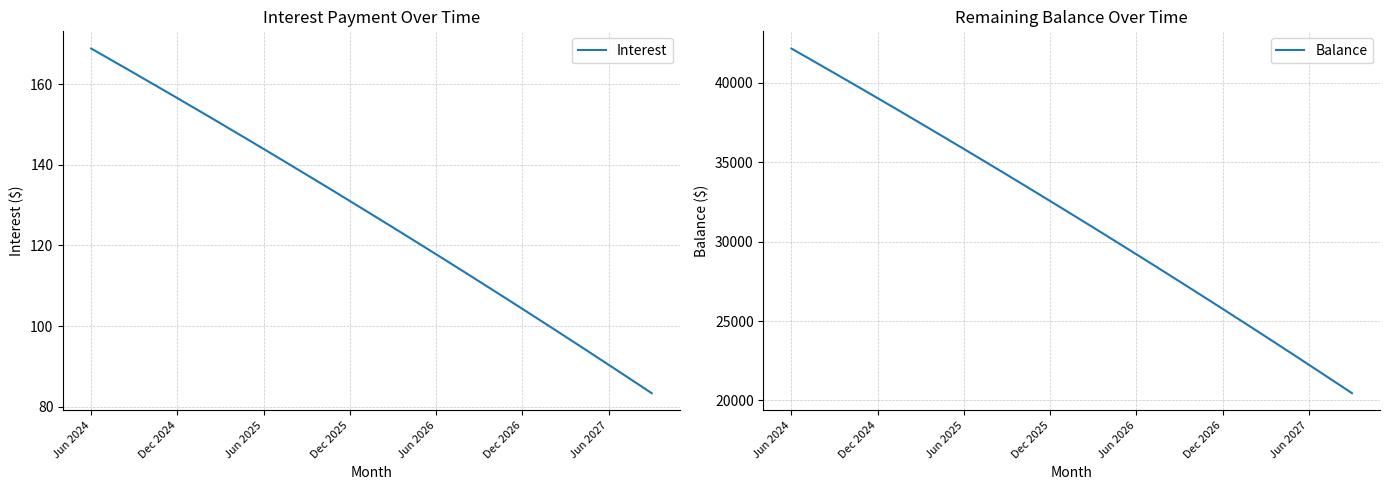

Where does the Interest series first go above 128?

Jun 2024